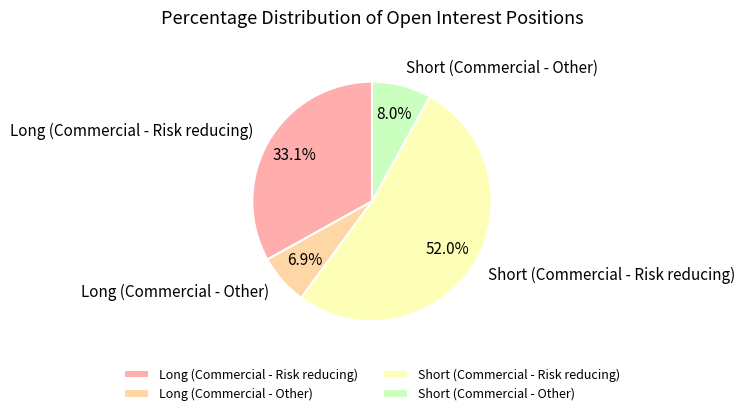

Rank the categories by value from lowest to highest.

Long (Commercial - Other), Short (Commercial - Other), Long (Commercial - Risk reducing), Short (Commercial - Risk reducing)